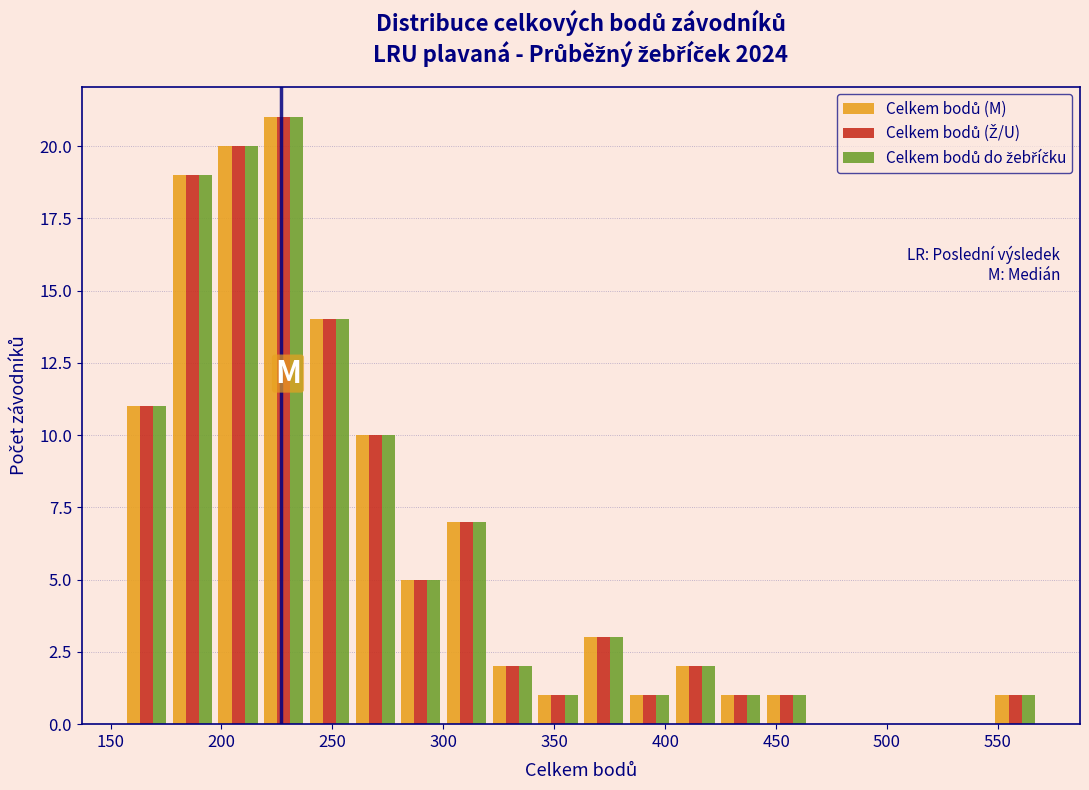

What is the height of the Celkem bodů (M) bar covering 240 to 260 on the x-axis? Neither the bar edges nor the heights are printed on the chart, so give them approximately, as read against the axes.

14